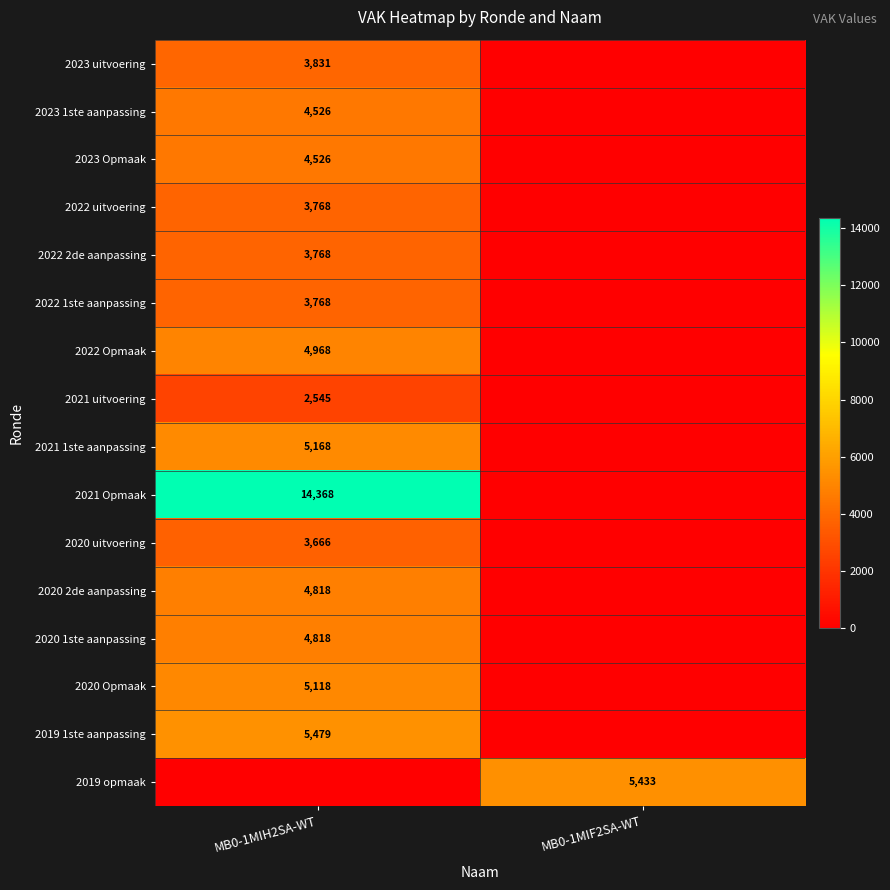

The value of 2021 uitvoering at MB0-1MIH2SA-WT is 1596. True or false?

False